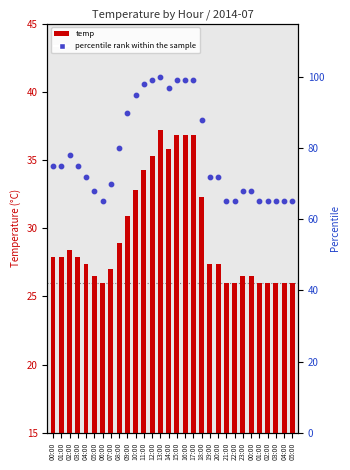

At how many categories does at least one series exceed 45?

30